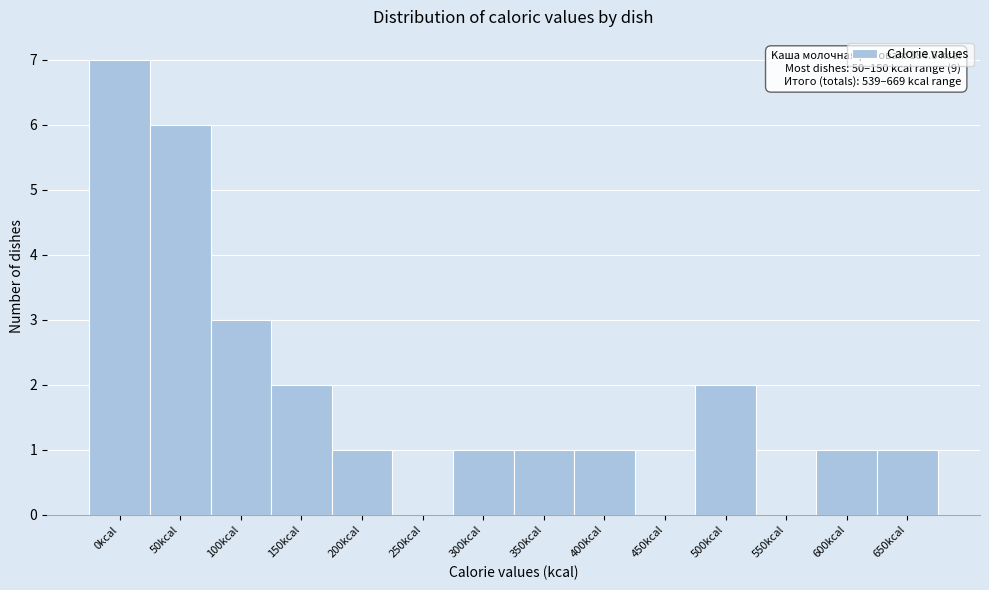

Reading right to left, extract all data points from this chart.

650kcal=1	600kcal=1	550kcal=0	500kcal=2	450kcal=0	400kcal=1	350kcal=1	300kcal=1	250kcal=0	200kcal=1	150kcal=2	100kcal=3	50kcal=6	0kcal=7